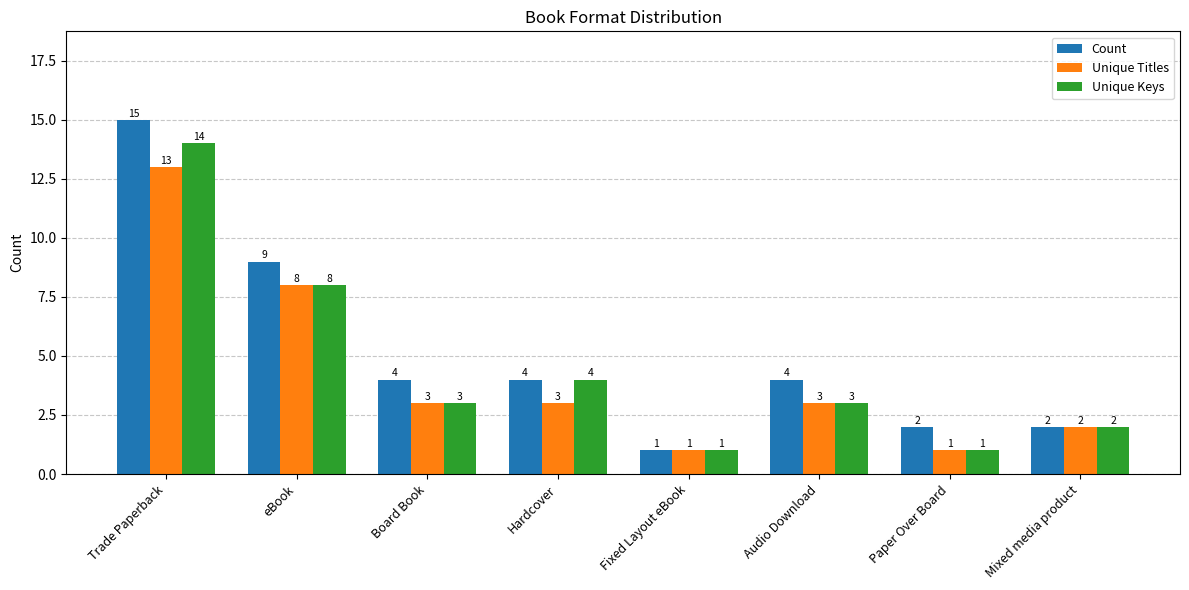

Which series has the largest range (max minus min)?

Count